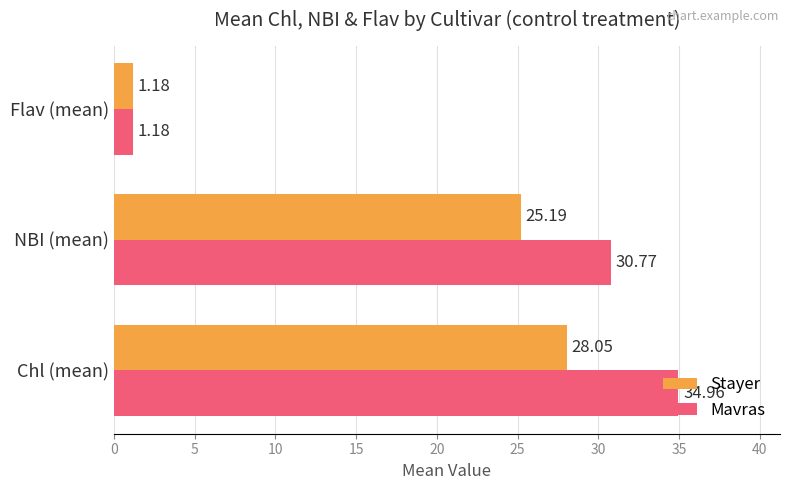

What is the difference between the Stayer values at Chl (mean) and NBI (mean)?

2.9